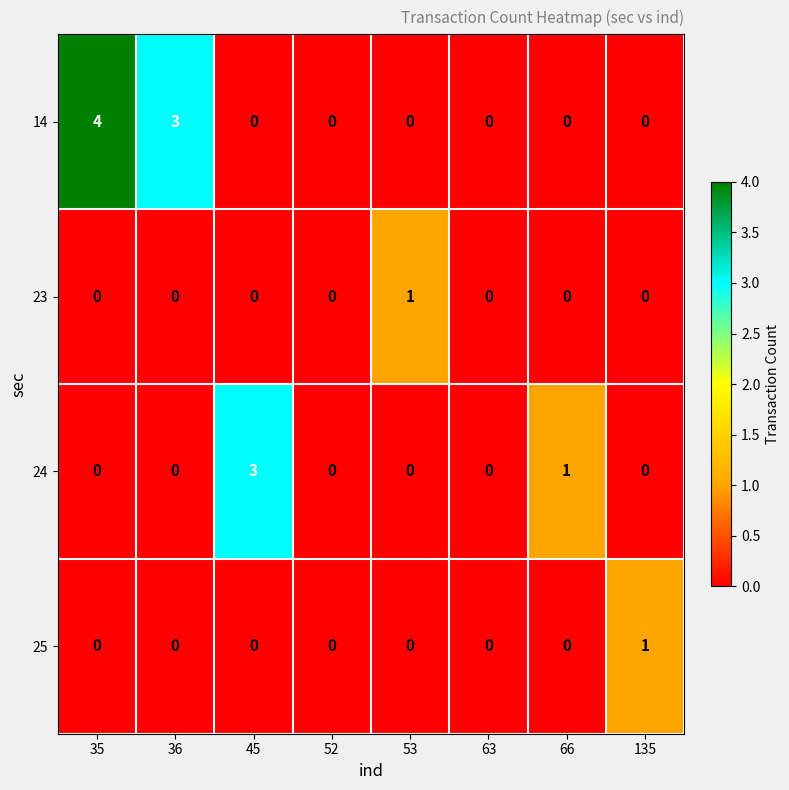

At which label is 14 closest to 2?

36